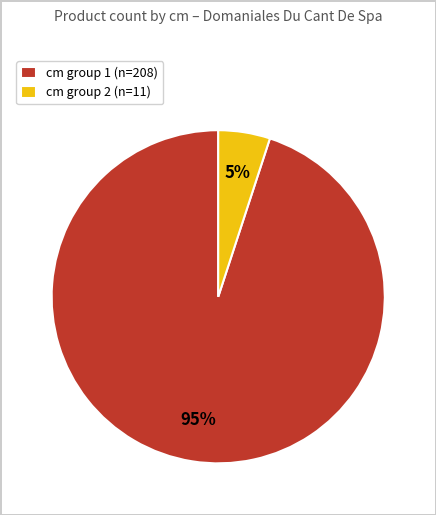

Which category has the smallest portion of the pie?

cm group 2 (n=11)